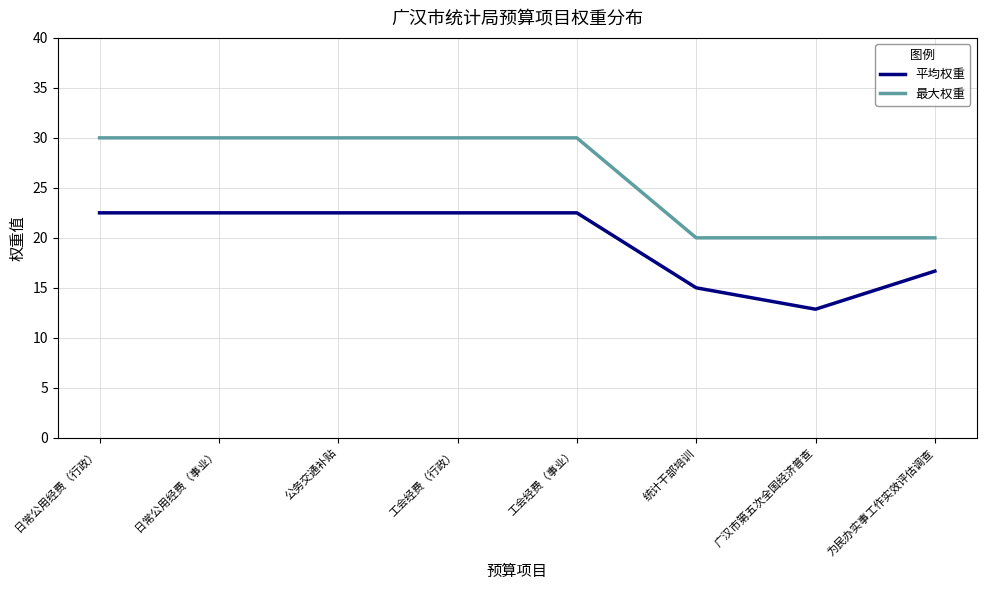

What is the difference between the highest and lowest values at 日常公用经费（事业）?

7.5